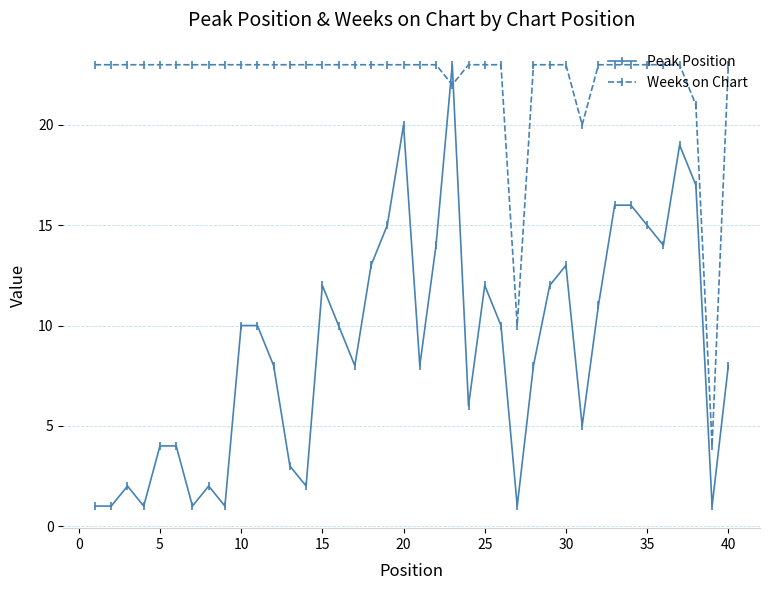

How many series are shown in this chart?

2